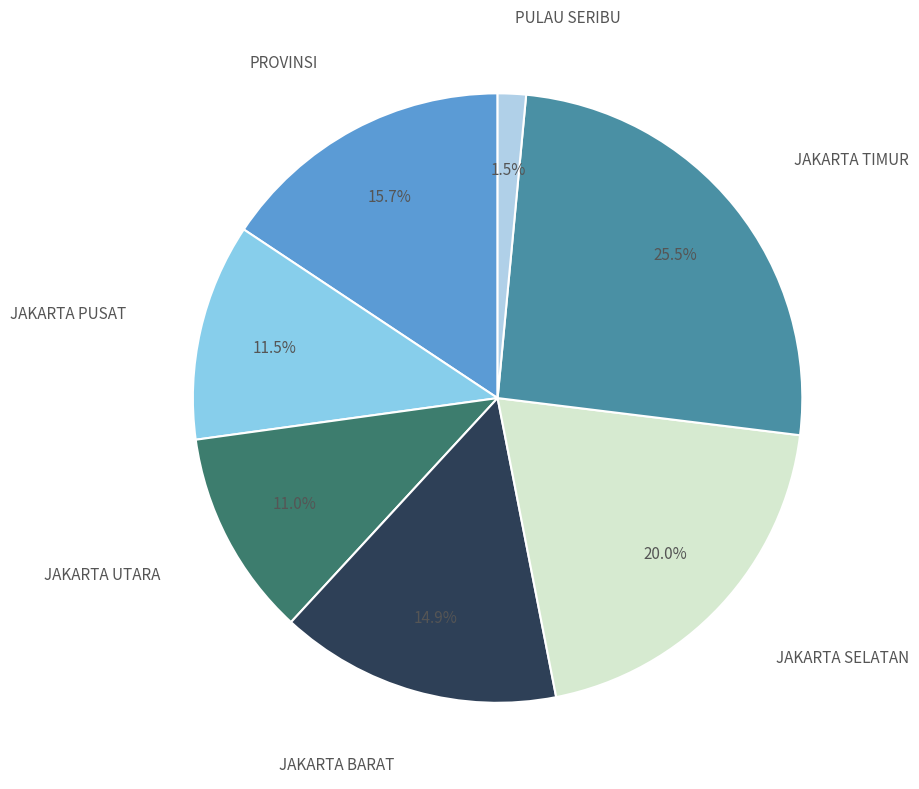

Does JAKARTA SELATAN account for over 50% of the chart?

No